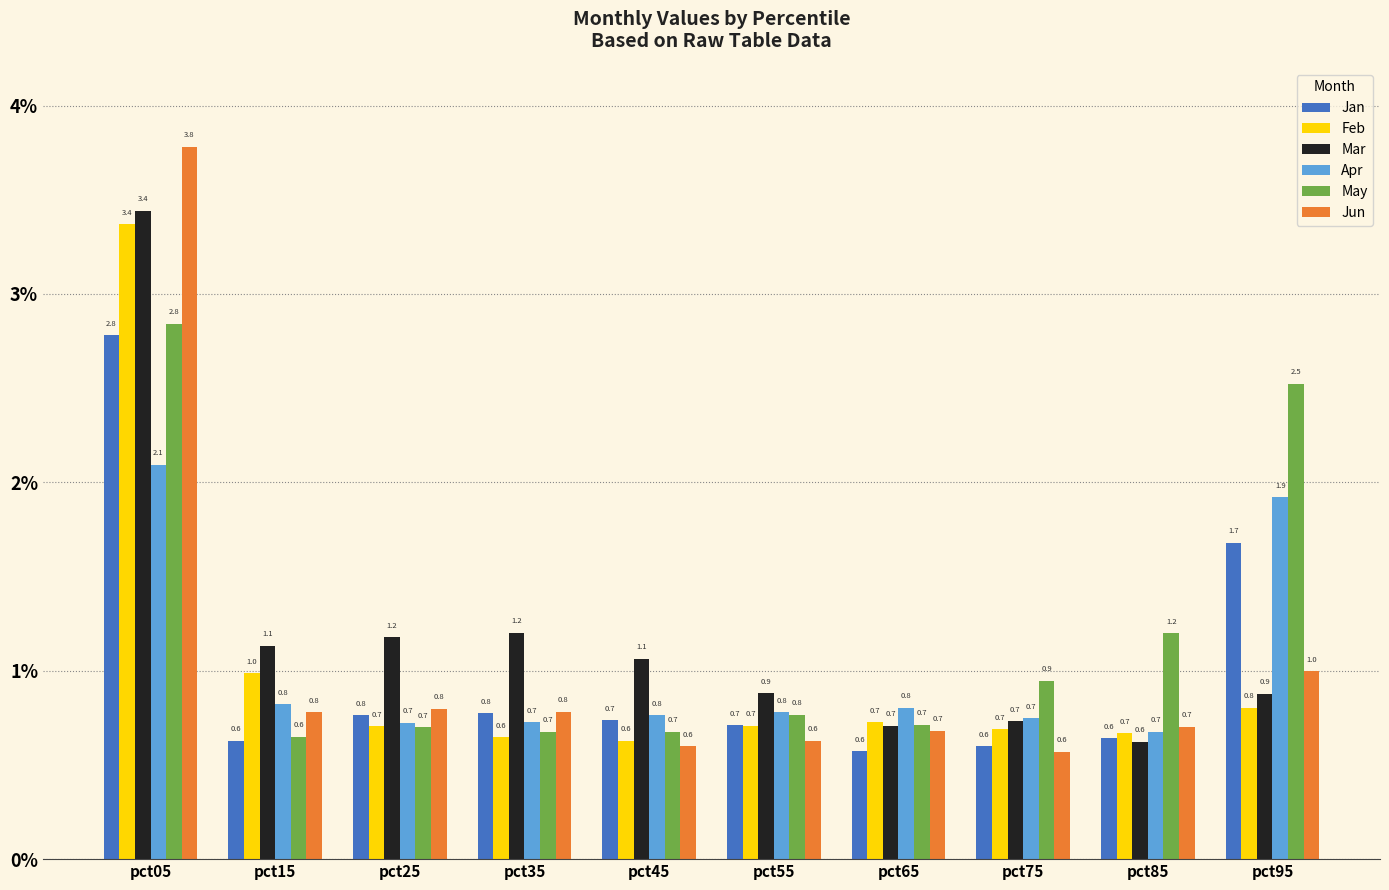

What are all the series names shown in the legend?

Jan, Feb, Mar, Apr, May, Jun